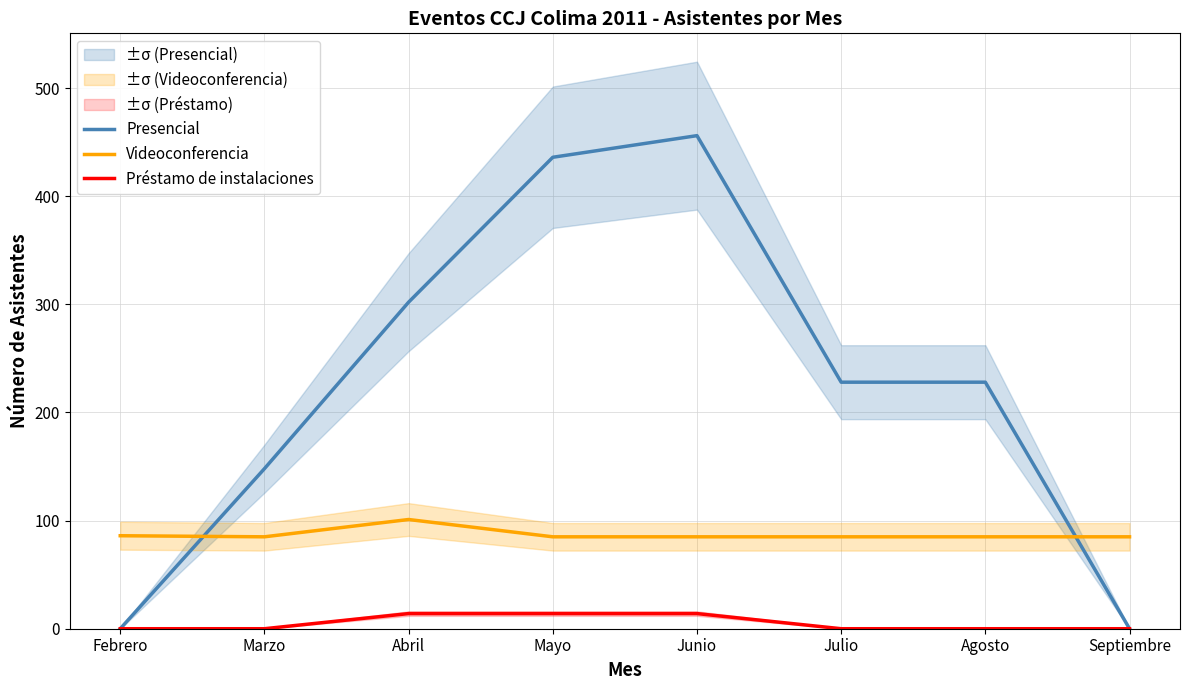

In Presencial, how many points are higher than both neighbors (excluding endpoints)?

1